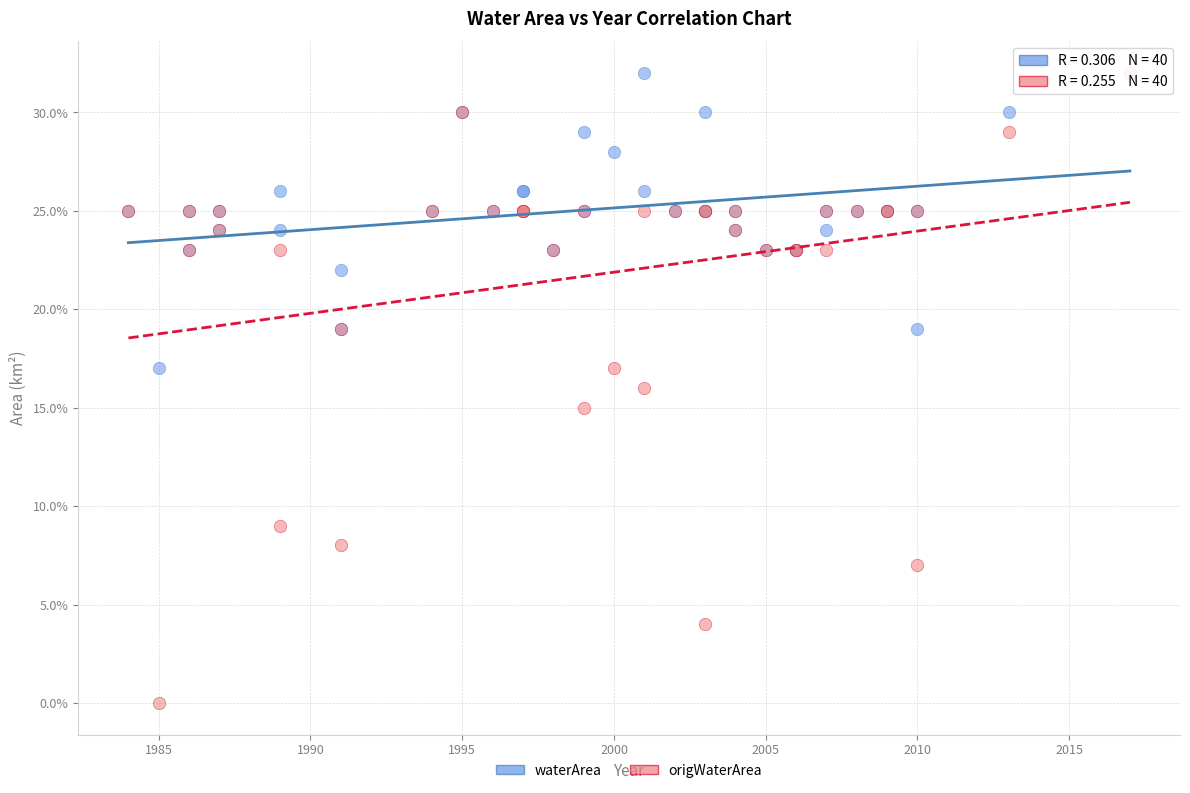

What are all the series names shown in the legend?

waterArea, origWaterArea